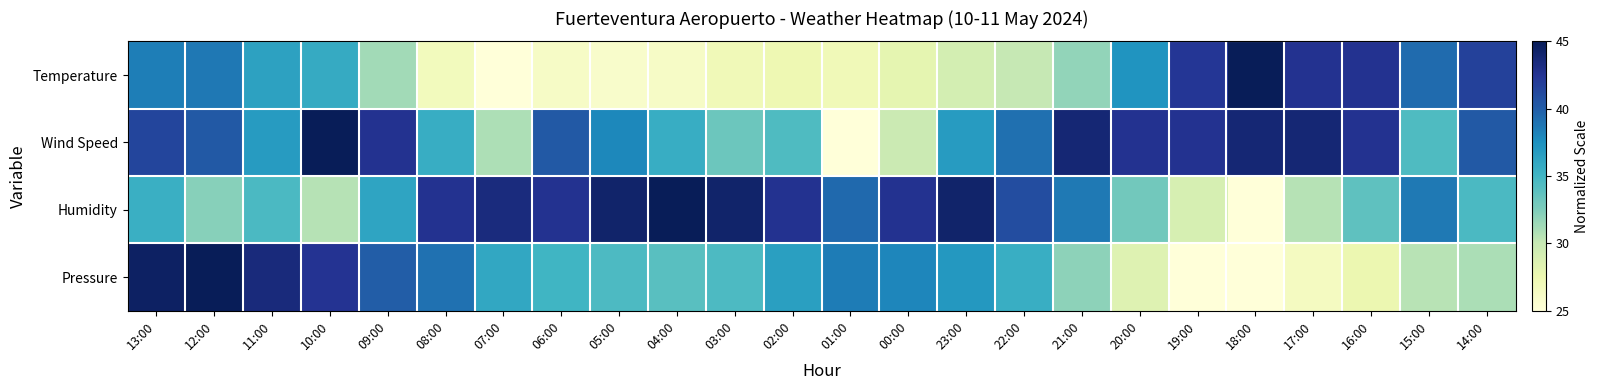

Reading left to right, list all the values displayed in this chart.

Temperature: 13:00=38.4	12:00=38.7	11:00=36.3	10:00=35.7	09:00=31.3	08:00=26.8	07:00=25.0	06:00=26.2	05:00=25.9	04:00=26.2	03:00=27.1	02:00=27.4	01:00=27.1	00:00=28.0	23:00=29.2	22:00=30.1	21:00=31.9	20:00=37.2	19:00=42.3	18:00=45.0	17:00=42.6	16:00=42.6	15:00=39.3	14:00=41.7
Wind Speed: 13:00=41.5	12:00=40.3	11:00=36.8	10:00=45.0	09:00=42.6	08:00=35.6	07:00=30.9	06:00=40.3	05:00=37.9	04:00=35.6	03:00=33.2	02:00=34.4	01:00=25.0	00:00=29.7	23:00=36.8	22:00=39.1	21:00=43.8	20:00=42.6	19:00=42.6	18:00=43.8	17:00=43.8	16:00=42.6	15:00=34.4	14:00=40.3
Humidity: 13:00=35.4	12:00=32.2	11:00=34.6	10:00=30.6	09:00=36.2	08:00=42.6	07:00=43.4	06:00=42.6	05:00=44.2	04:00=45.0	03:00=44.2	02:00=42.6	01:00=39.4	00:00=42.6	23:00=44.2	22:00=41.0	21:00=38.6	20:00=33.0	19:00=29.0	18:00=25.0	17:00=30.6	16:00=33.8	15:00=38.6	14:00=34.6
Pressure: 13:00=44.5	12:00=45.0	11:00=43.5	10:00=42.5	09:00=40.0	08:00=39.0	07:00=36.0	06:00=35.0	05:00=34.5	04:00=34.0	03:00=34.5	02:00=36.5	01:00=38.5	00:00=38.0	23:00=37.0	22:00=35.5	21:00=32.0	20:00=28.5	19:00=25.0	18:00=25.0	17:00=26.5	16:00=27.5	15:00=30.5	14:00=31.0